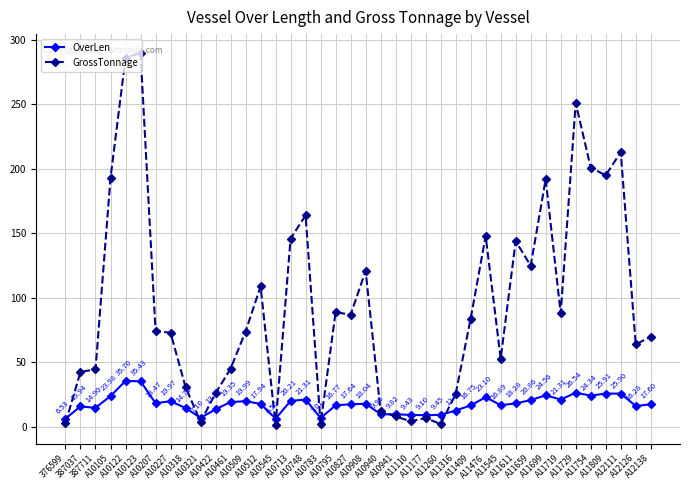

List the series in order of their peak value, lowest first.

OverLen, GrossTonnage